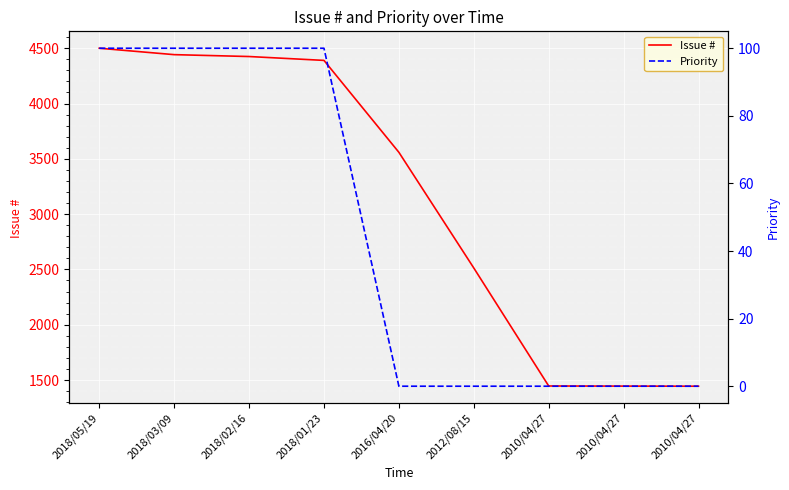

What is the greatest value displayed?

4500